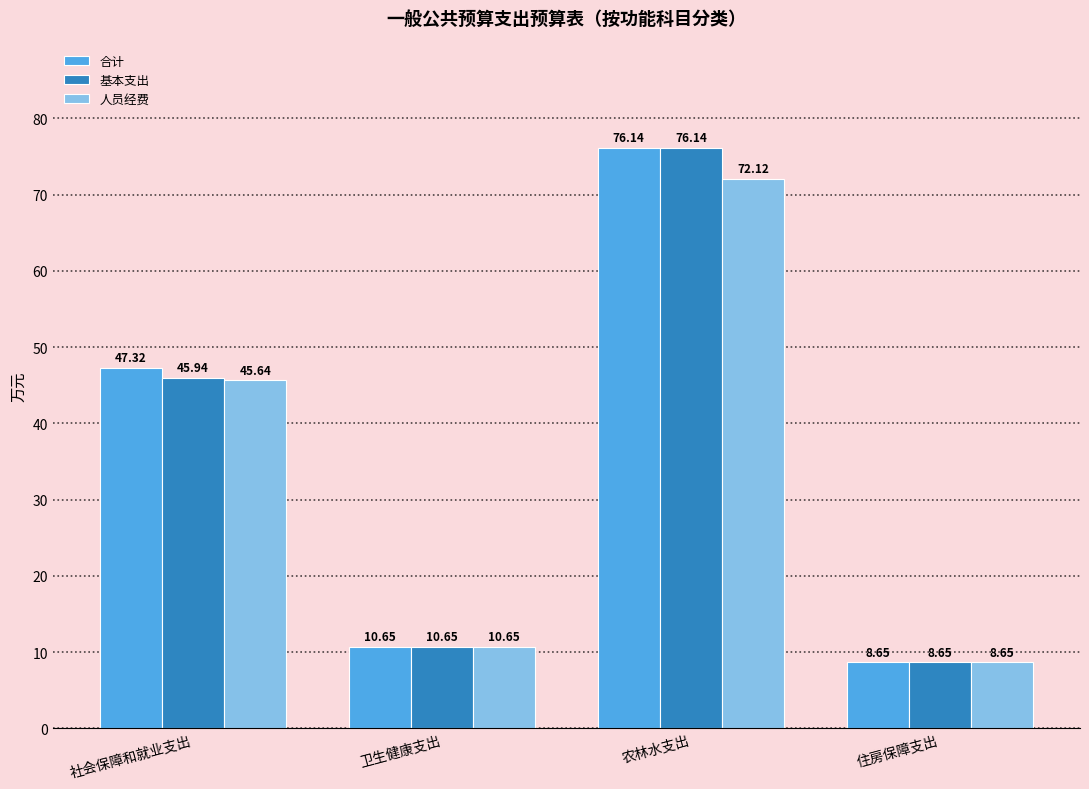

What is the highest value of the 基本支出 series?

76.1